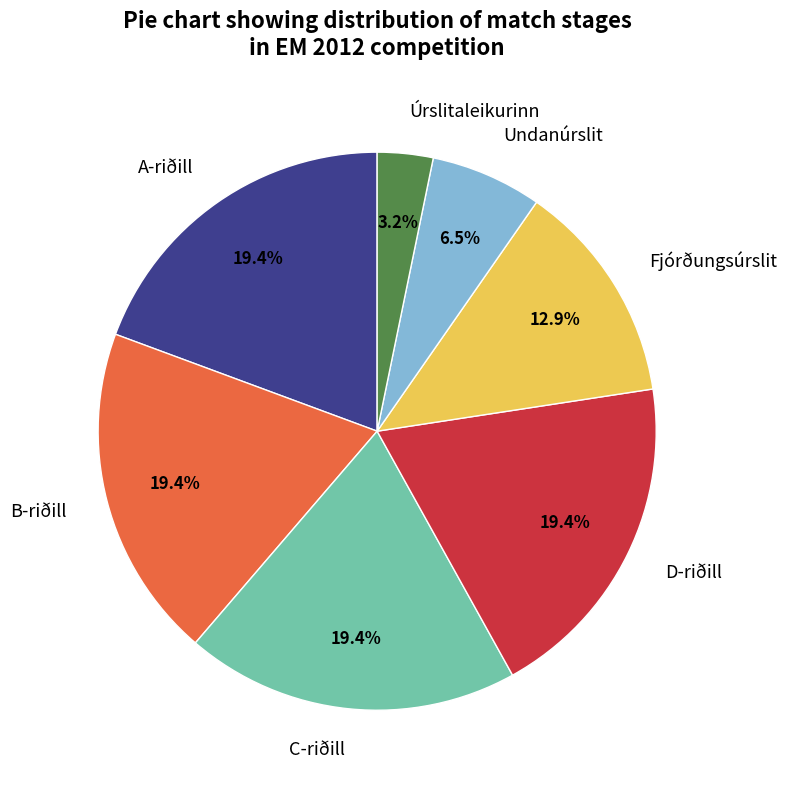

Approximately how many times larger is the value at B-riðill compared to Fjórðungsúrslit?

1.5